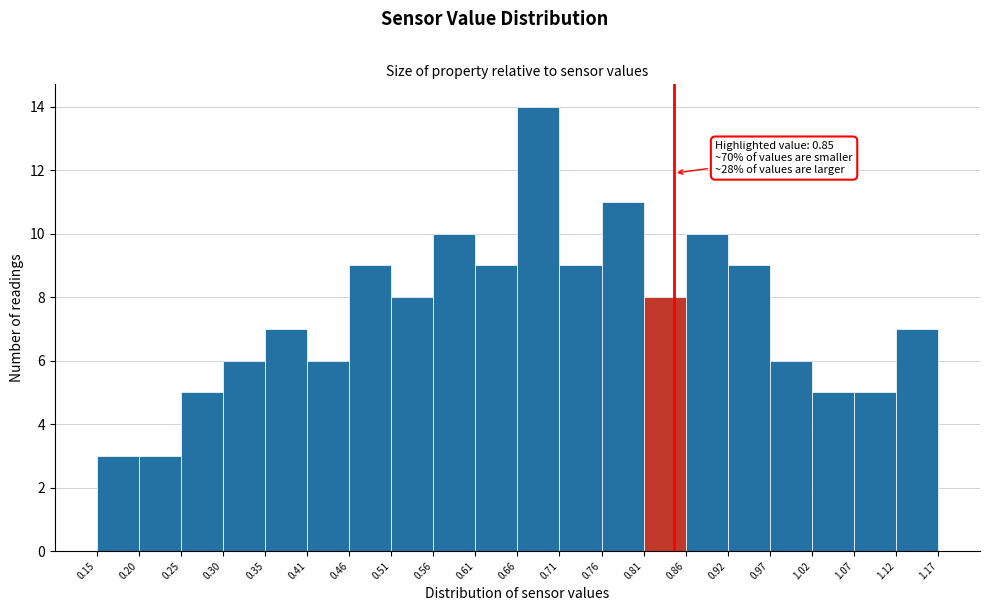

Which range on the x-axis has the tallest bar?

0.66 to 0.71